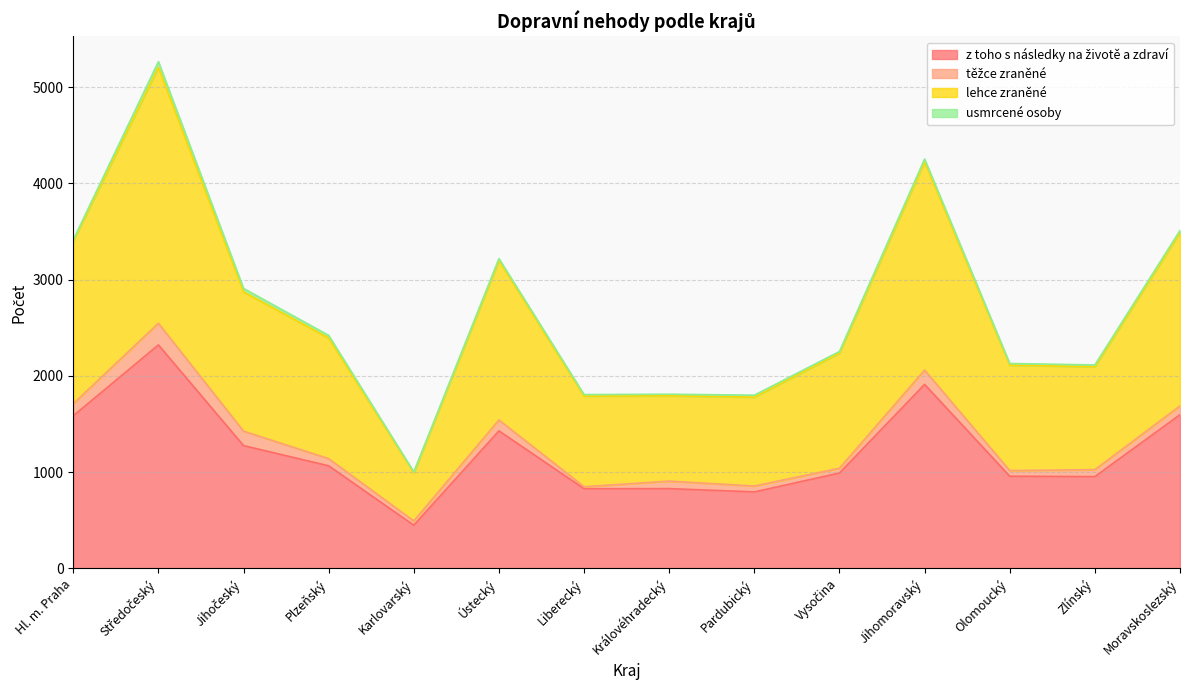

True or false: z toho s následky na životě a zdraví has a value of 1585 at Hl. m. Praha.

True